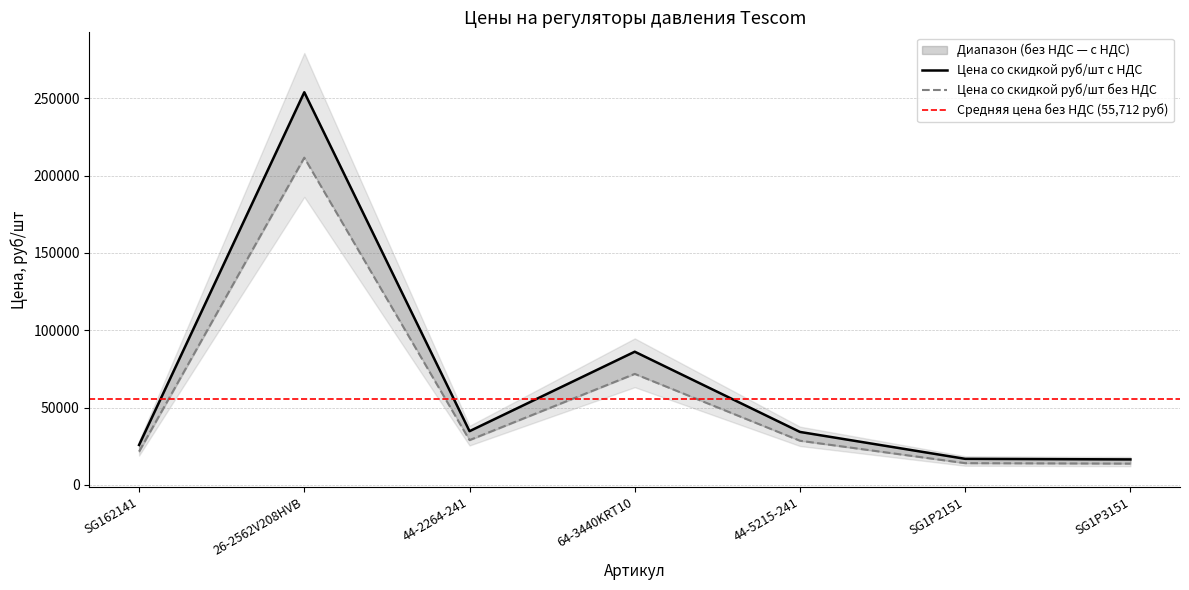

The value of Цена со скидкой руб/шт с НДС at SG162141 is 21486.3. True or false?

True